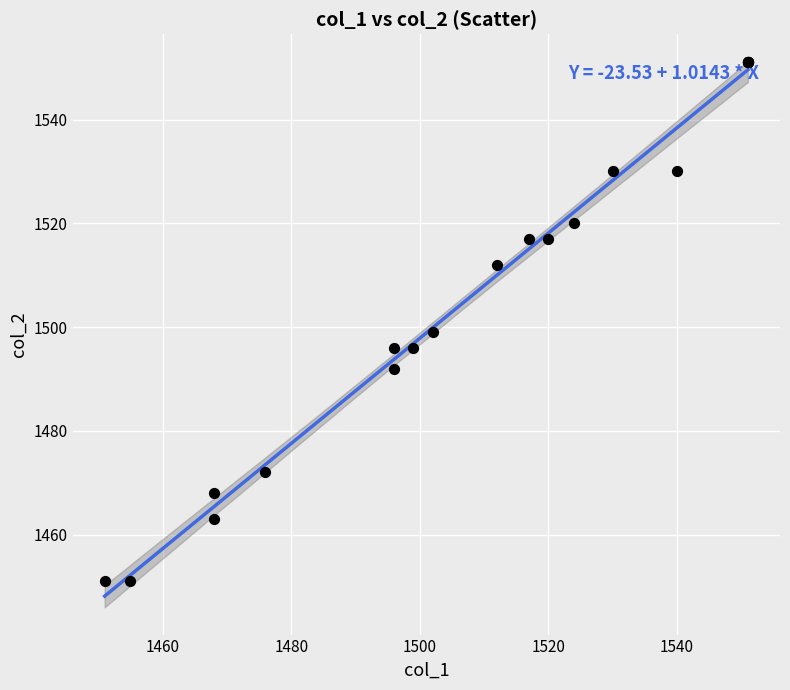

What Y value in the scatter plot is closest to 1501?

1499